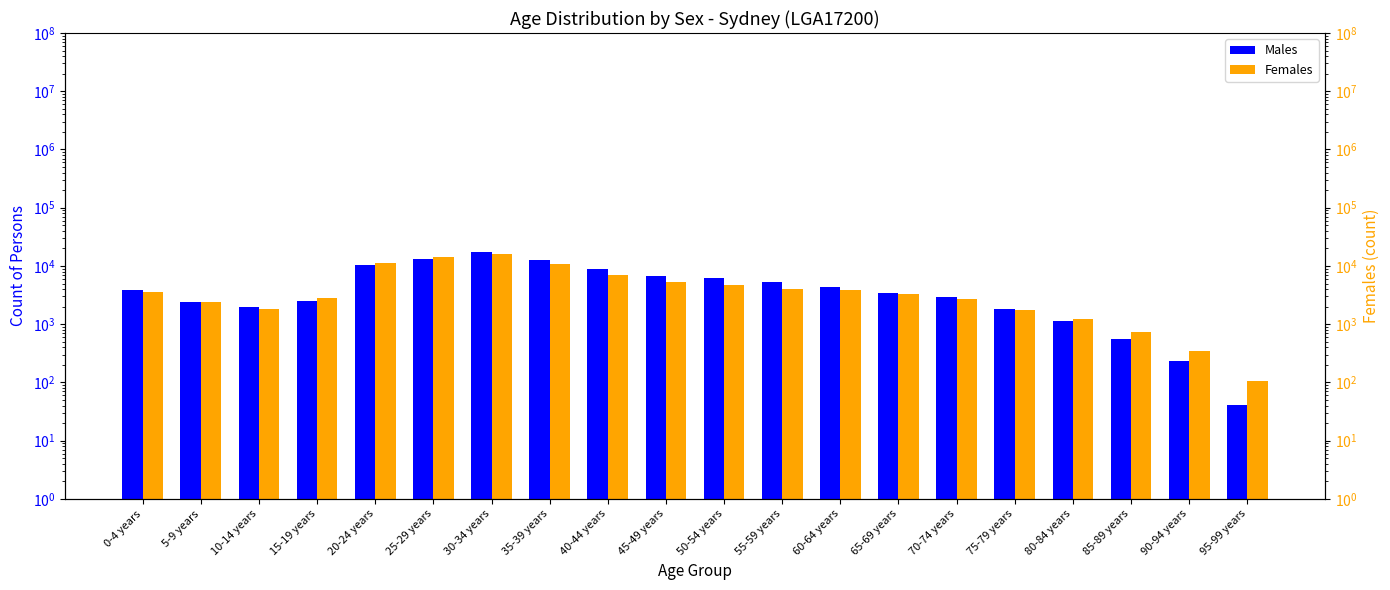

Read the Females value at 85-89 years.

737